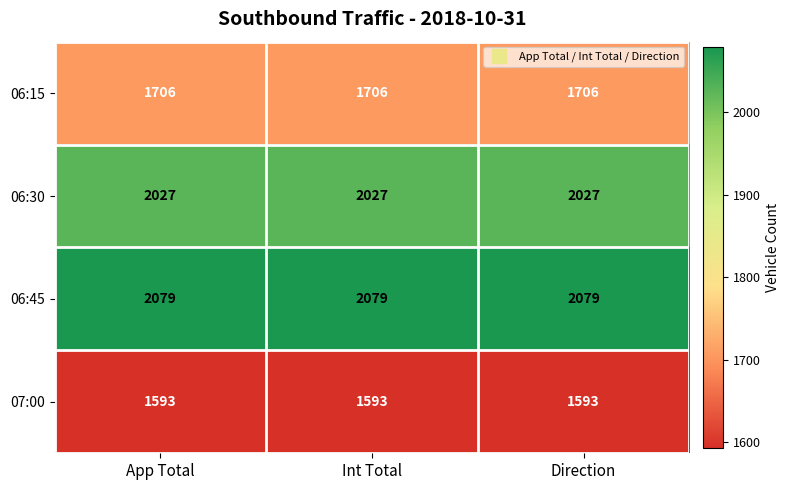

At how many categories does at least one series exceed 1794?

3